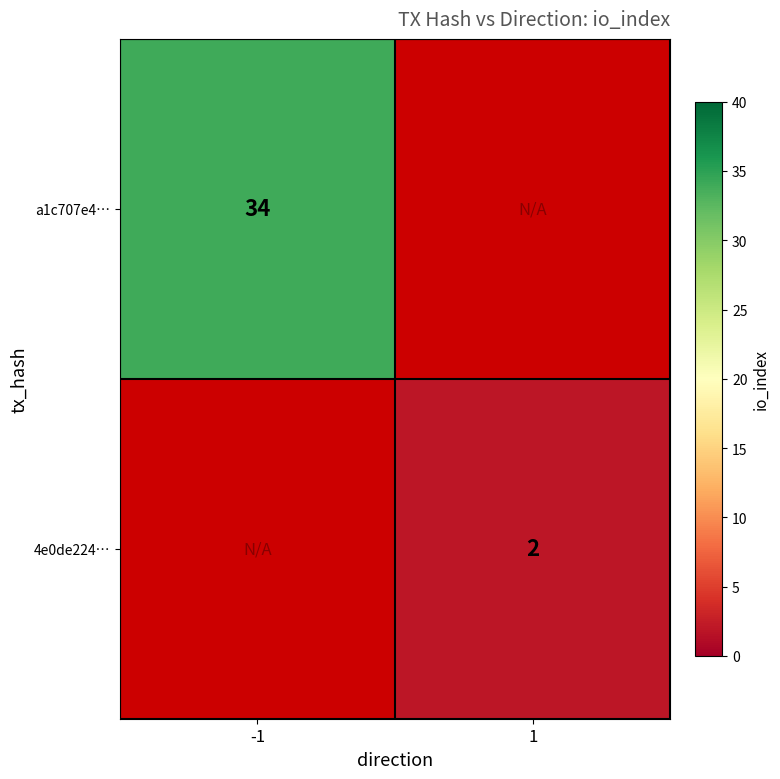

The value of 4e0de224… at 1 is 1. True or false?

False